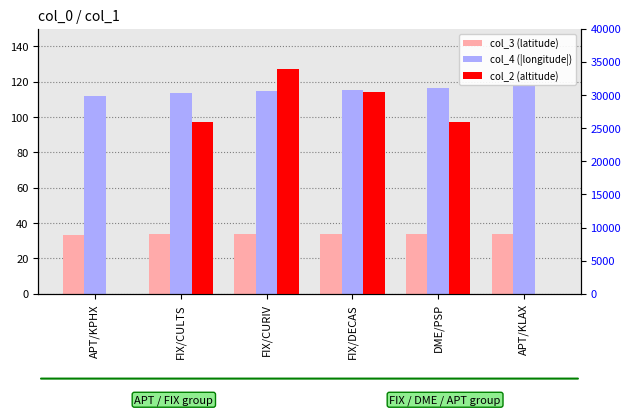

What is the spread (max minus min) of values at DME/PSP?

25966.1